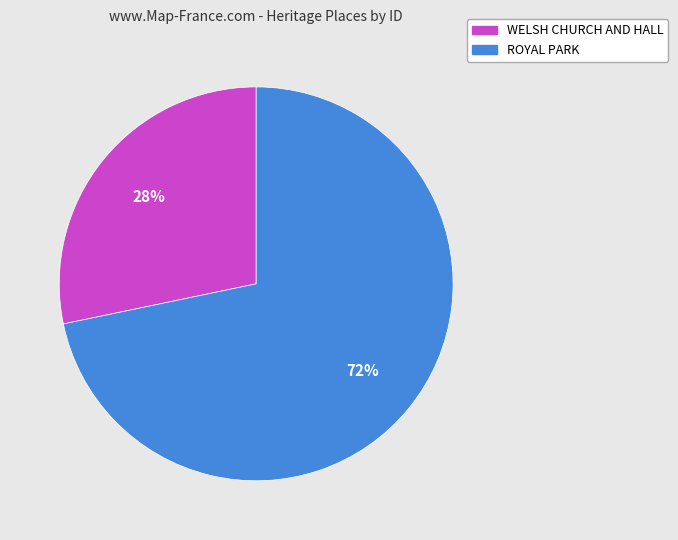

Count the number of slices in the pie.

2